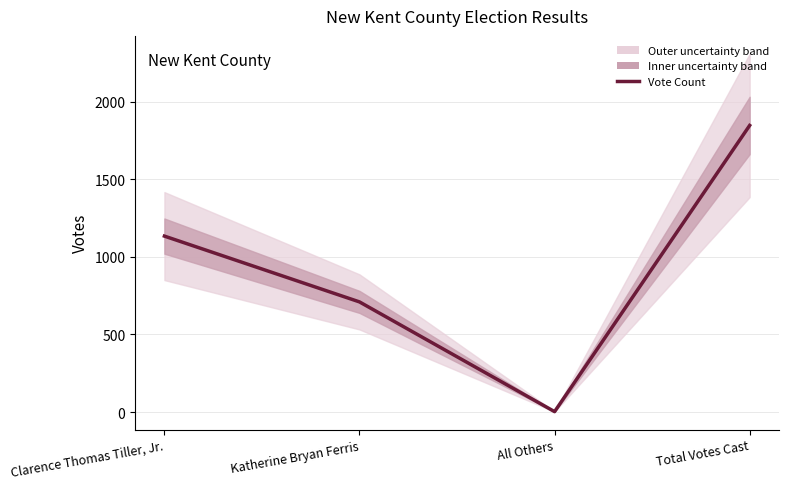

At which label does the data first exceed 1134?

Total Votes Cast